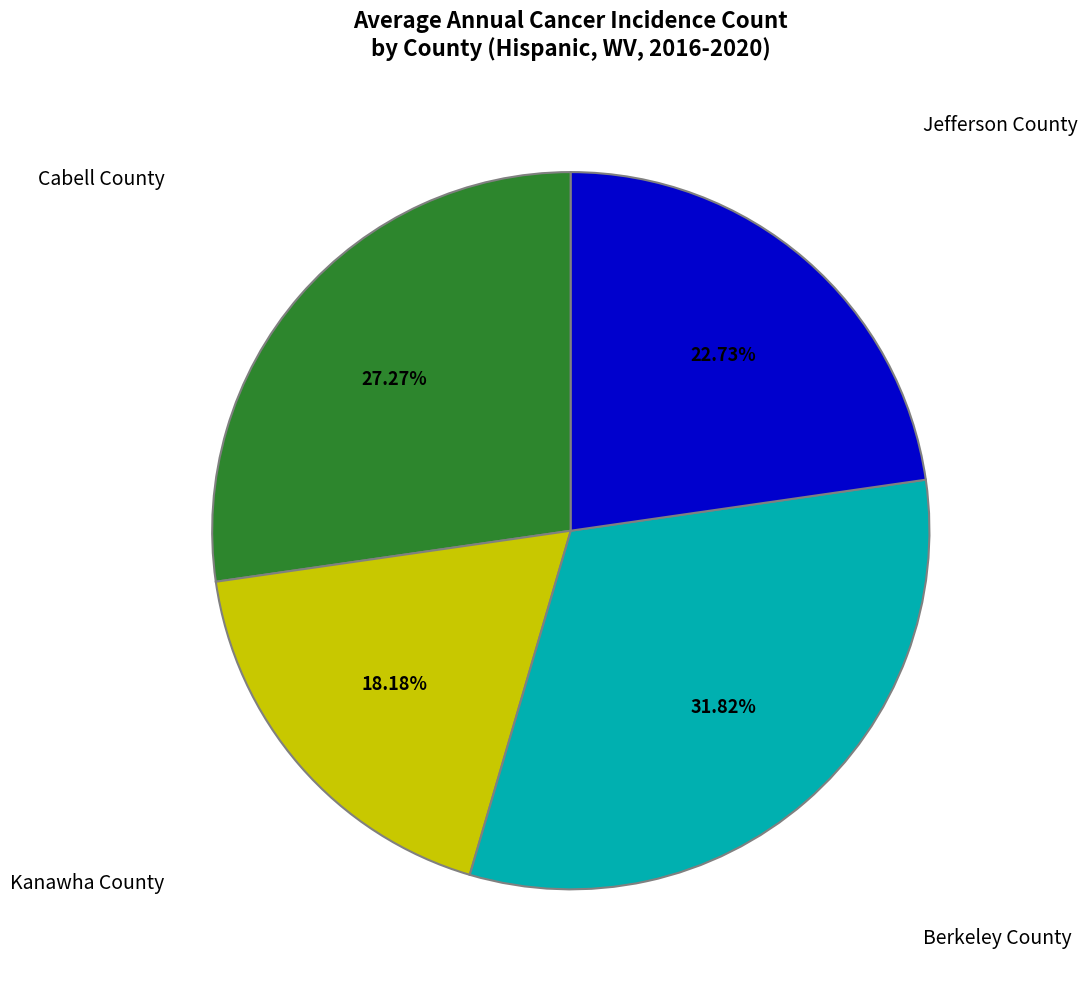

The Cabell County slice represents 42% of the pie. True or false?

False